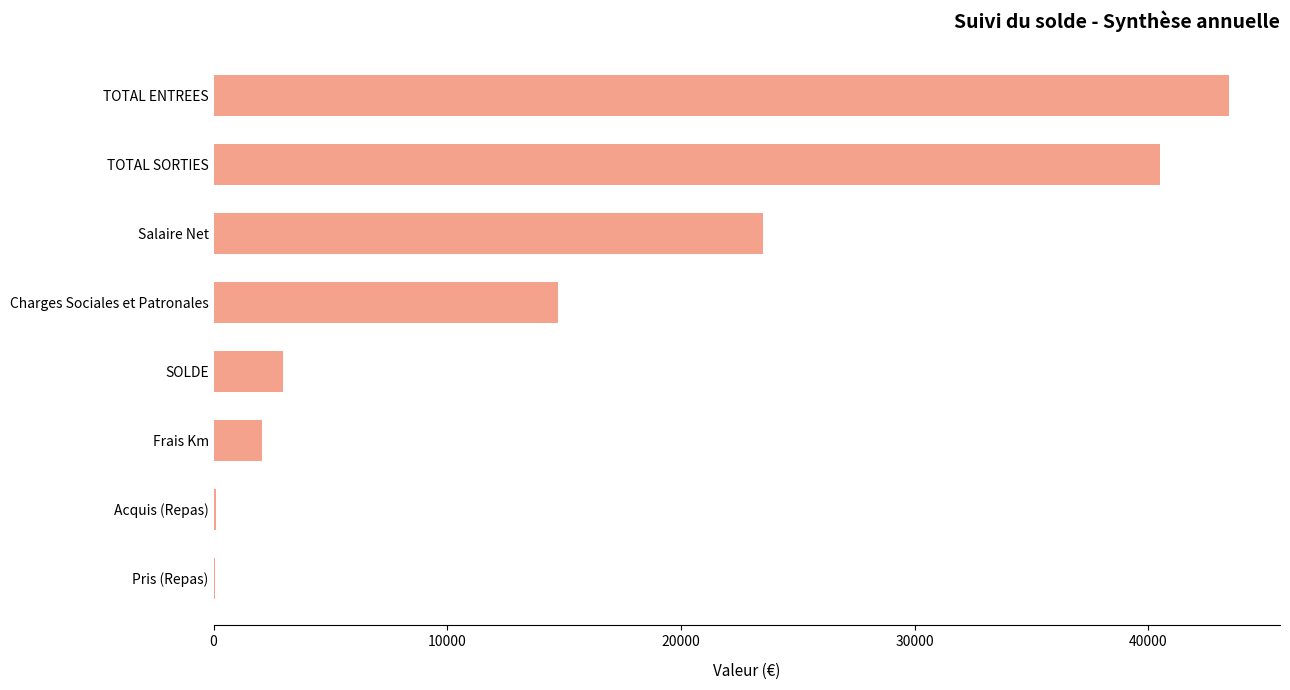

What is the sum of all values?

127399.1